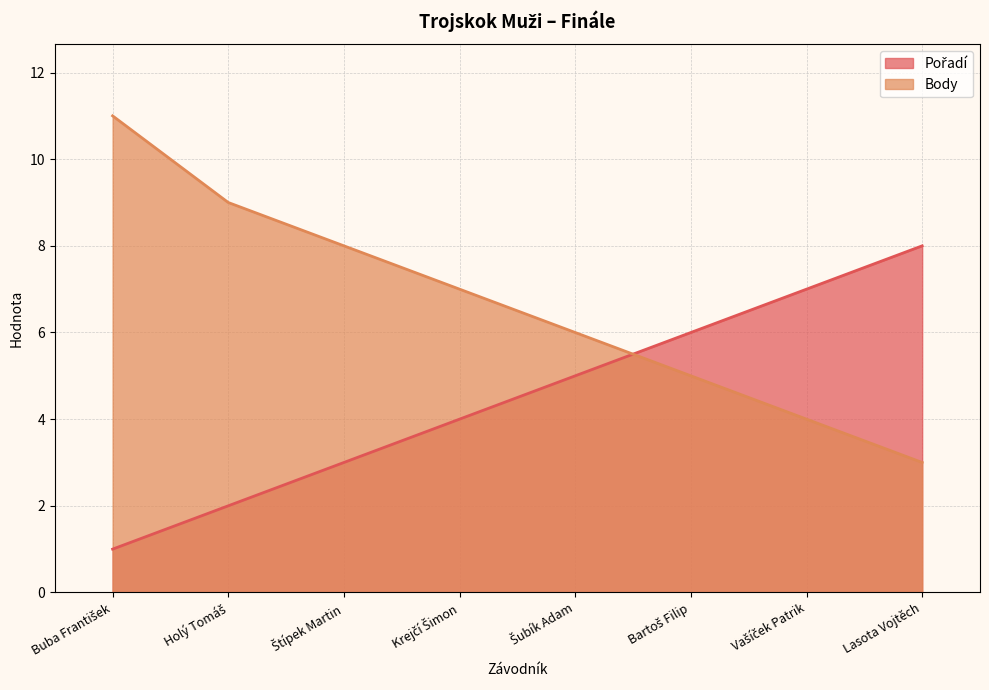

What is the value of the Pořadí point at the 1st from the left?

1